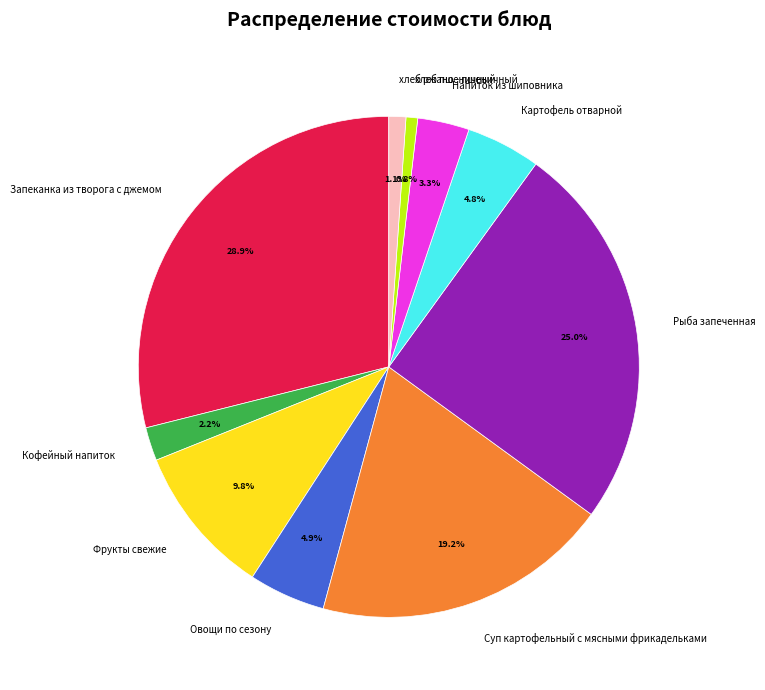

To the nearest percent, what is the average slice percentage?

10%